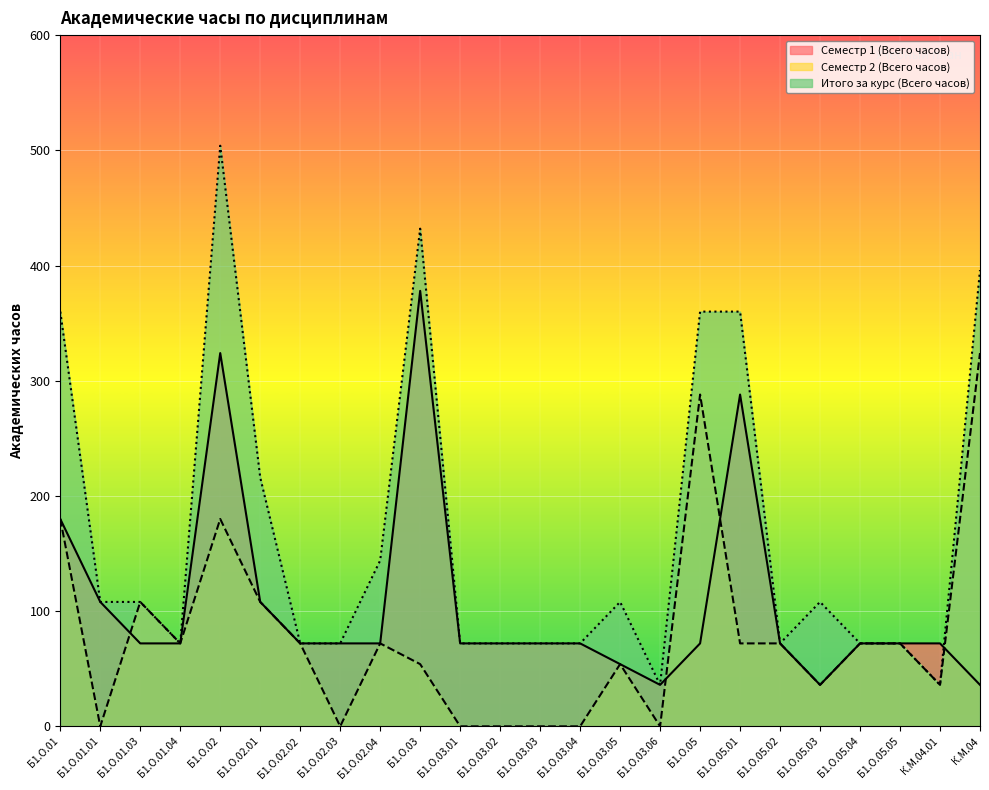

What is the highest value of the Итого за курс (Всего часов) series?

504